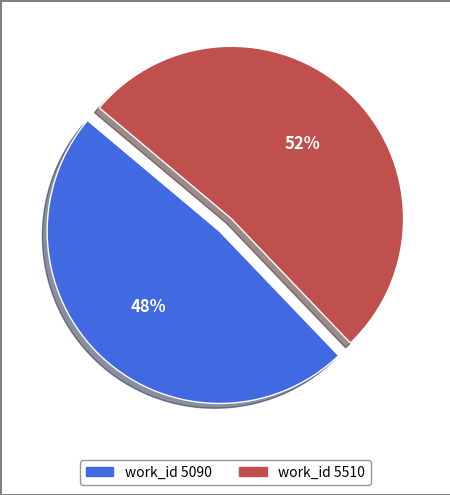

How many slices are in this pie chart?

2